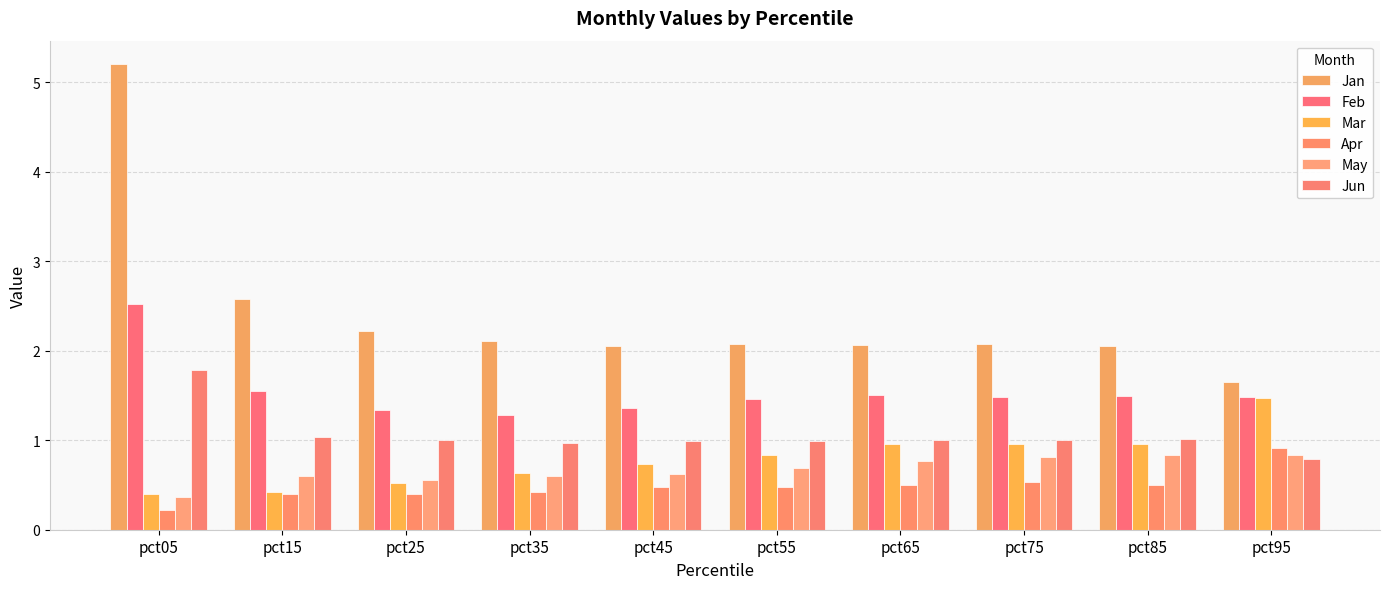

Is the value of Jan at pct75 greater than the value of Mar at pct45?

Yes